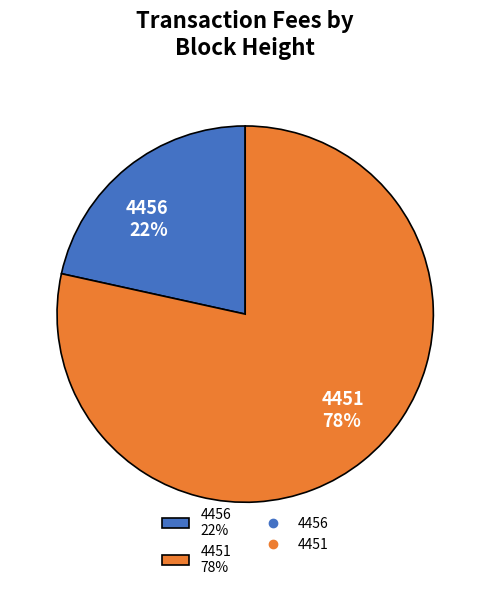

Does any single category account for the majority?

Yes